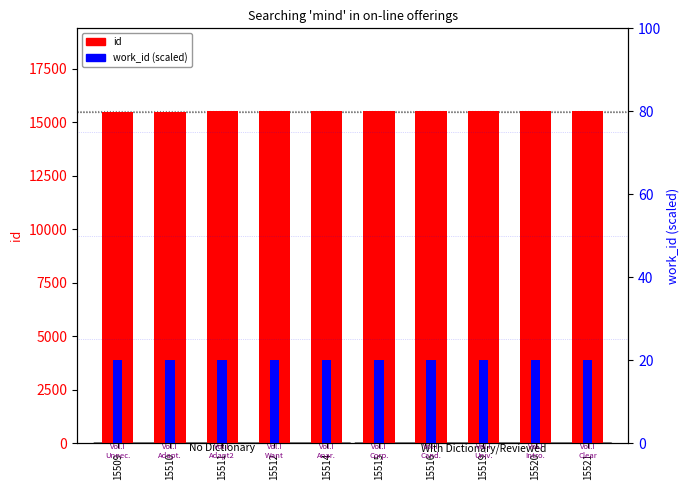

At how many categories does at least one series exceed 5231?

10